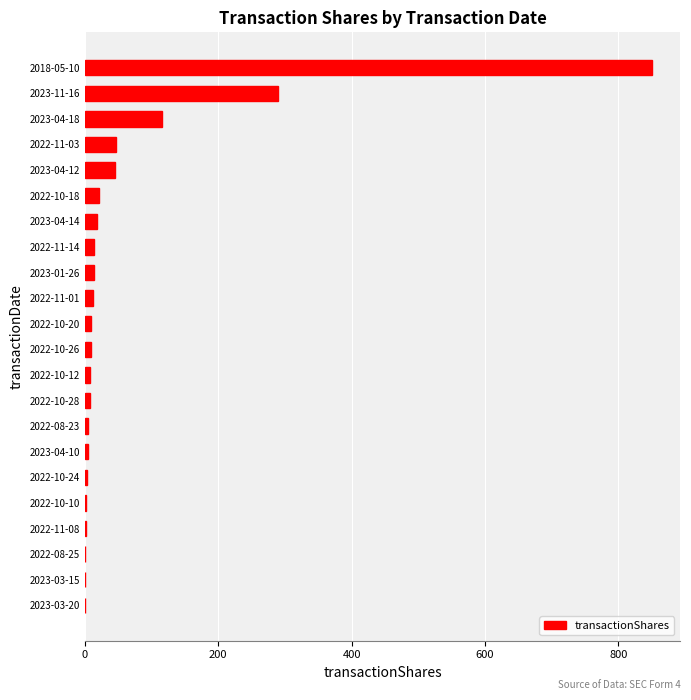

What is the maximum value shown in the chart?

850.0